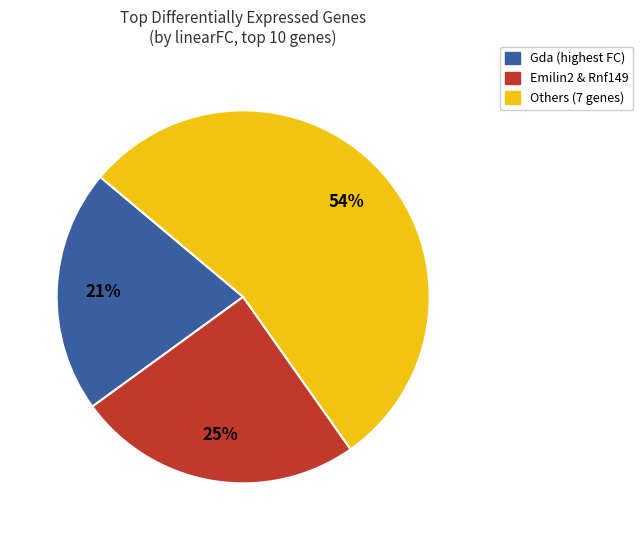

The Emilin2 & Rnf149 slice represents 18% of the pie. True or false?

False